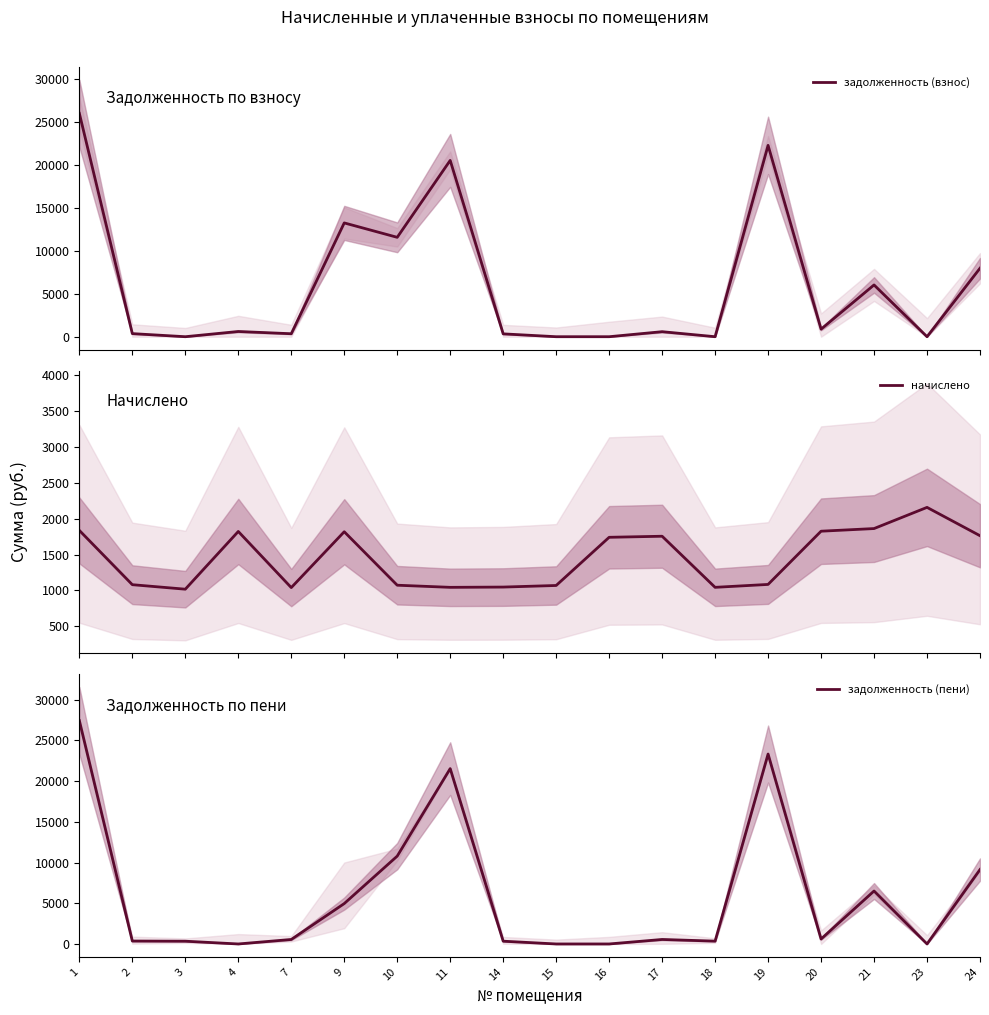

How many lines are shown in the chart?

3